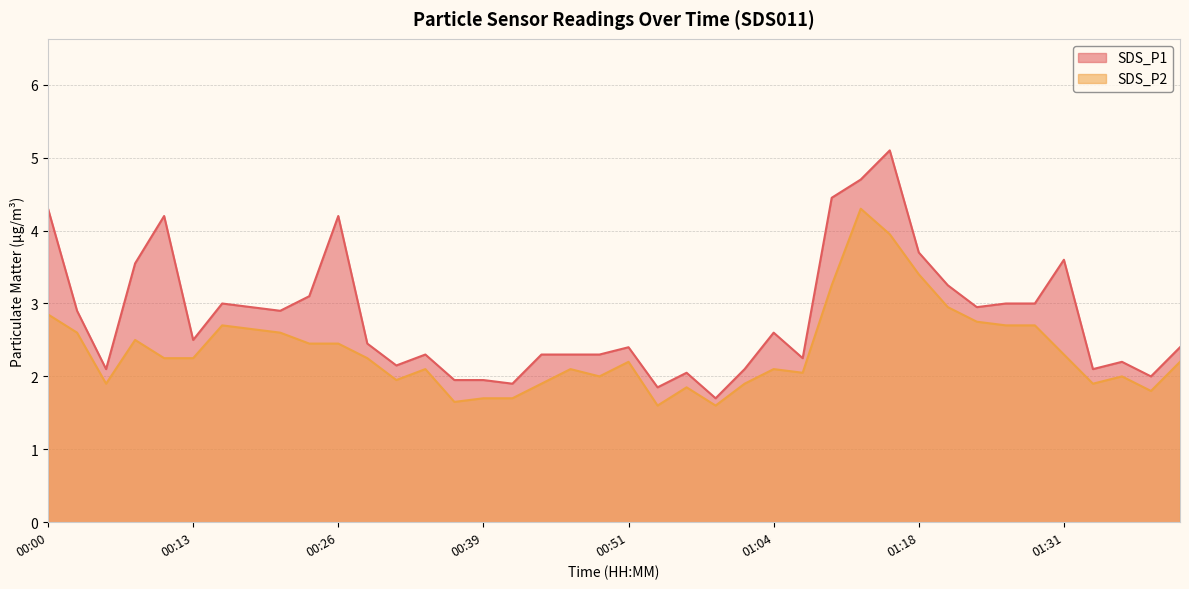

Reading right to left, list all the values displayed in this chart.

SDS_P1: 2.4	2.0	2.2	2.1	3.6	3.0	3.0	3.0	3.2	3.7	5.1	4.7	4.5	2.2	2.6	2.1	1.7	2.0	1.9	2.4	2.3	2.3	2.3	1.9	1.9	1.9	2.3	2.1	2.5	4.2	3.1	2.9	3.0	3.0	2.5	4.2	3.5	2.1	2.9	4.3
SDS_P2: 2.2	1.8	2.0	1.9	2.3	2.7	2.7	2.8	3.0	3.4	4.0	4.3	3.2	2.0	2.1	1.9	1.6	1.9	1.6	2.2	2.0	2.1	1.9	1.7	1.7	1.6	2.1	1.9	2.2	2.5	2.5	2.6	2.6	2.7	2.2	2.2	2.5	1.9	2.6	2.9